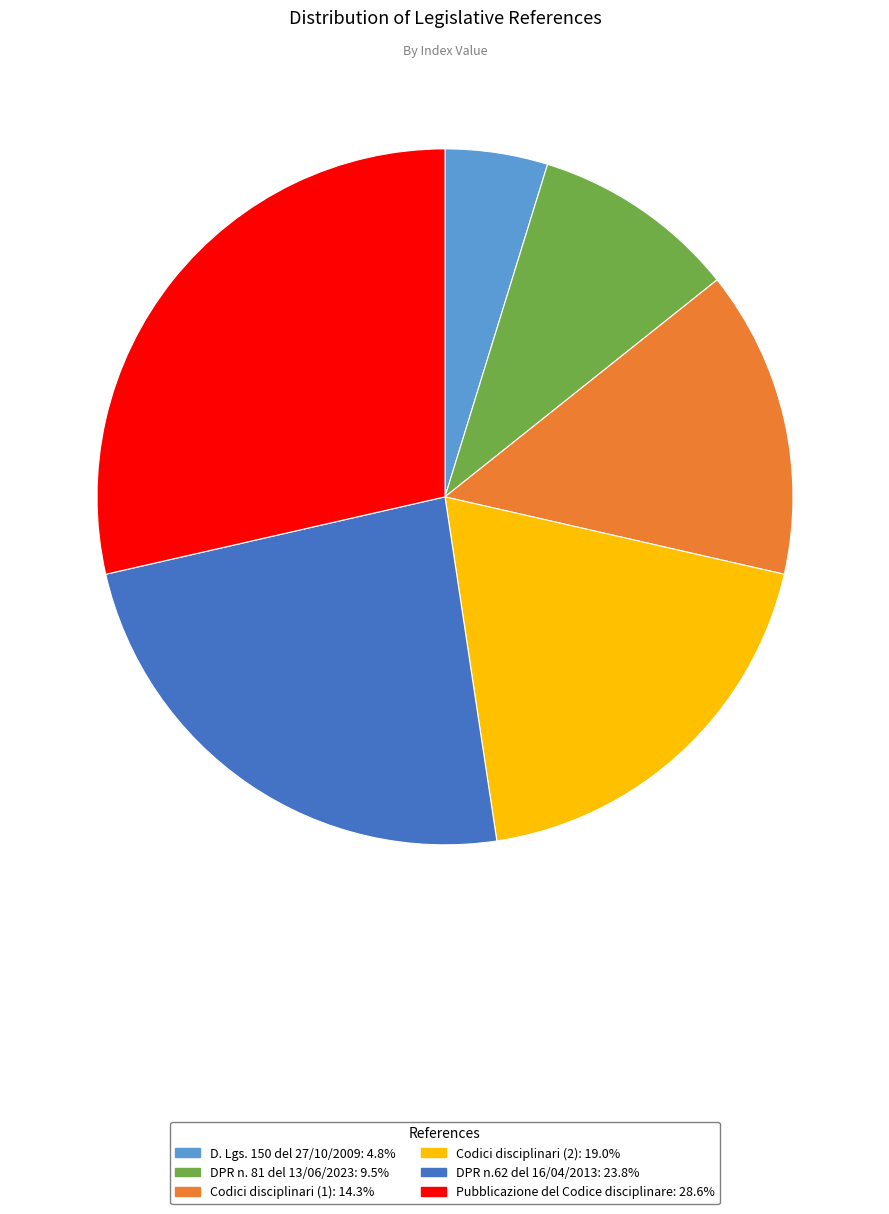

Rank the categories by value from lowest to highest.

D. Lgs. 150 del 27/10/2009, DPR n. 81 del 13/06/2023, Codici disciplinari (1), Codici disciplinari (2), DPR n.62 del 16/04/2013, Pubblicazione del Codice disciplinare